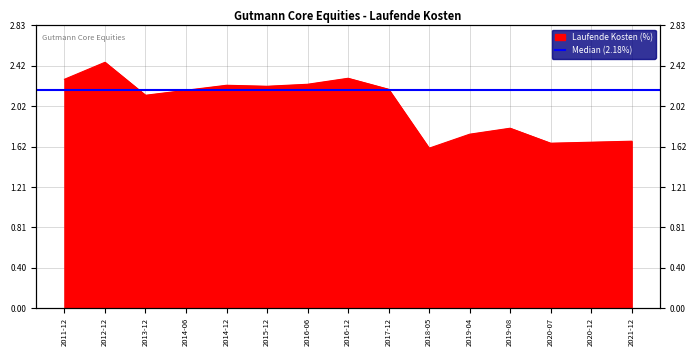

What is the sum of all values?

30.4